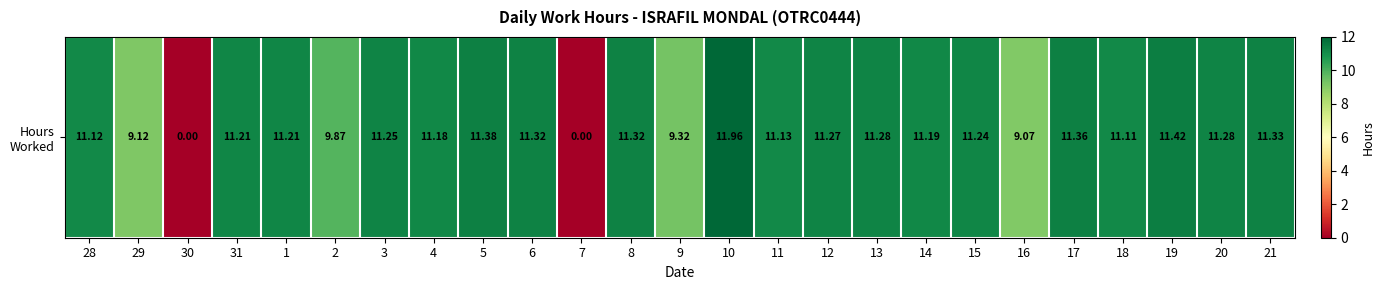

What is the ratio of the value at 28 to the value at 15?

1.0